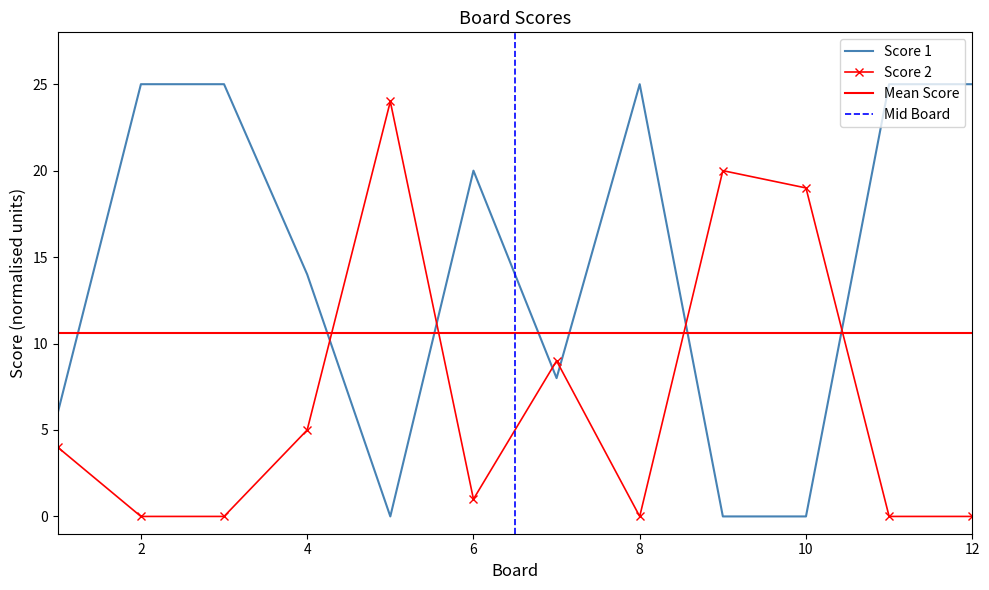

The value of Score 2 at 8 is -14. True or false?

False